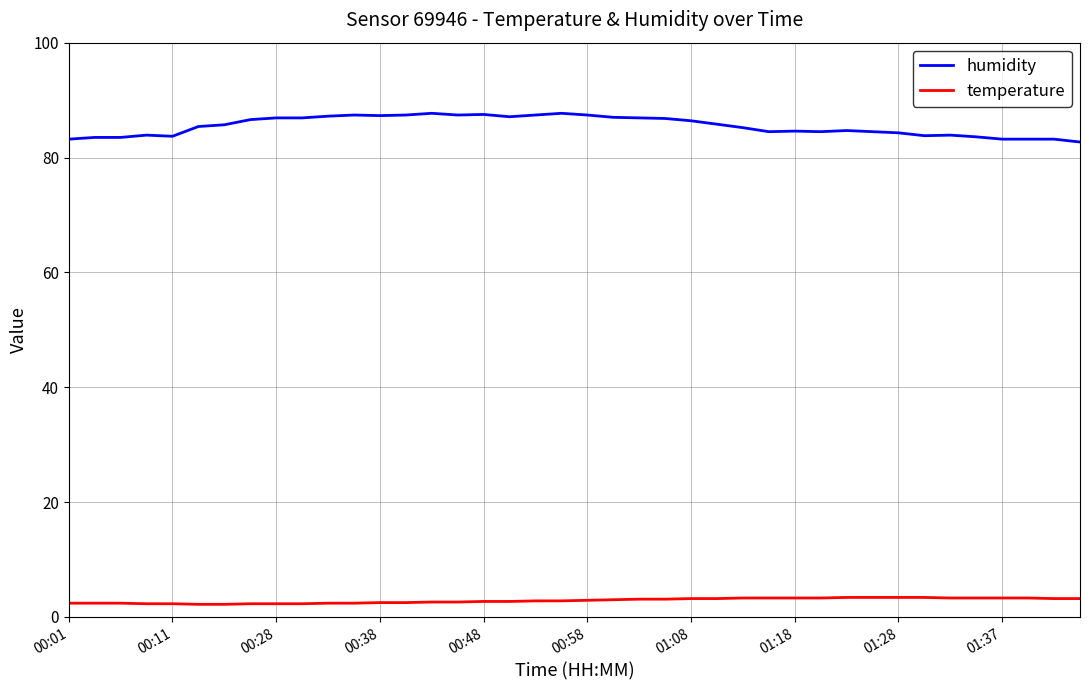

Which series has the largest total across all categories?

humidity